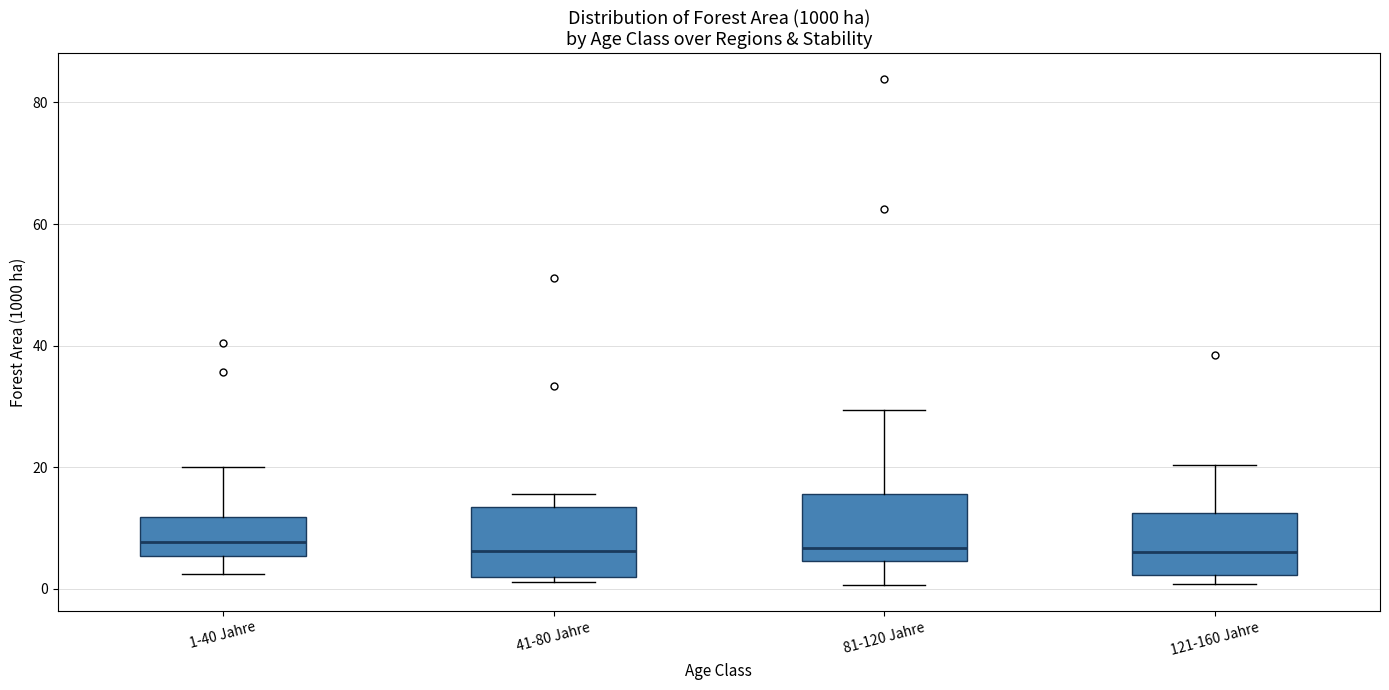

Reading left to right, transcribe this box plot: for each box, give where its median line is, the range the box spans, and where its two whiskers end, as read against the y-axis. The values are not printed on the chart, so give them approximately, as read against the axis.

1-40 Jahre: median 8, box 6 to 12, whiskers 2 to 20
41-80 Jahre: median 6, box 2 to 14, whiskers 2 (just below the box's lower edge) to 16
81-120 Jahre: median 6, box 4 to 16, whiskers 0 to 30
121-160 Jahre: median 6, box 2 to 12, whiskers 0 to 20